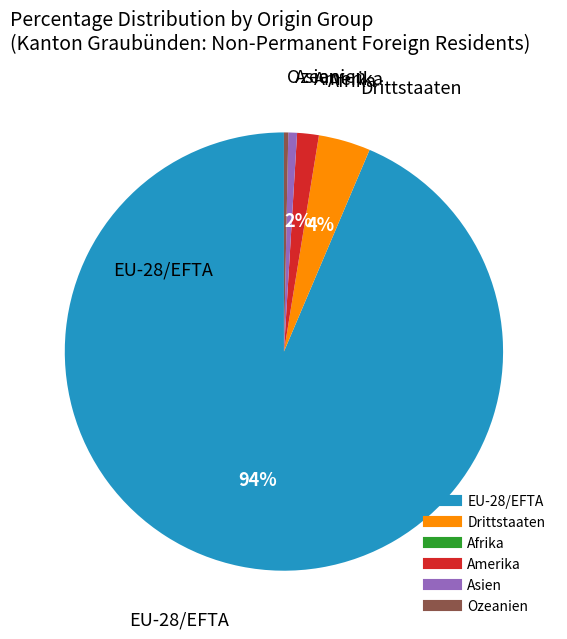

To the nearest percent, what percentage of the pie is Asien?

1%